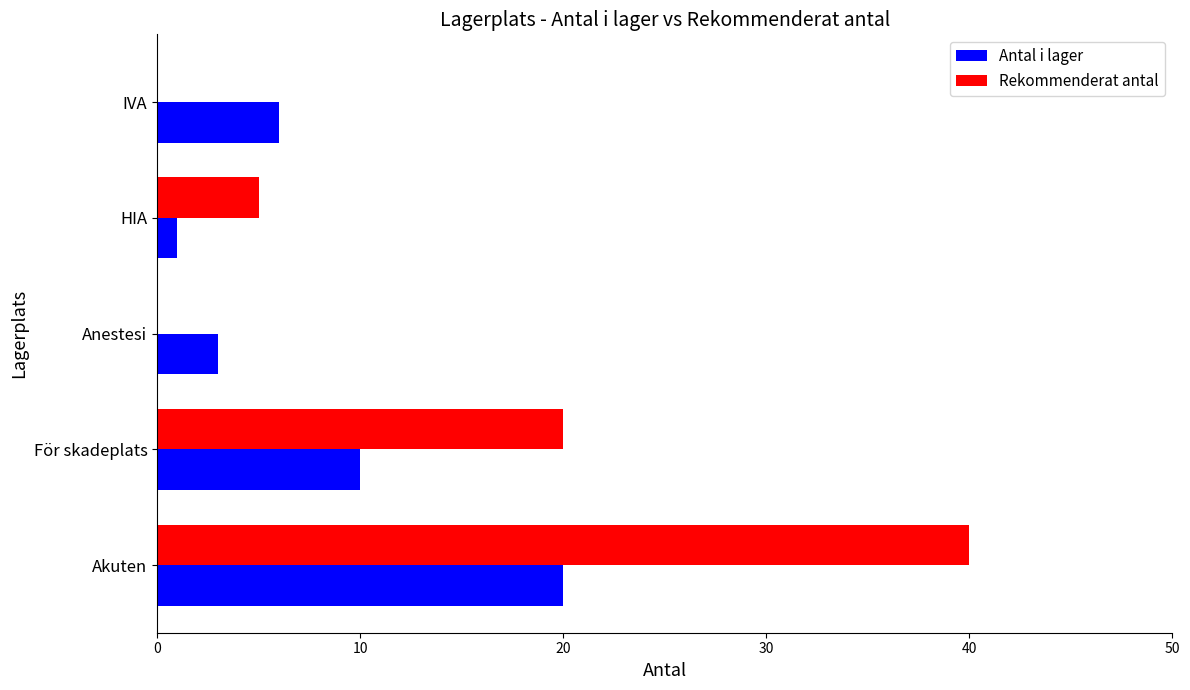

Between För skadeplats and IVA, which series saw the biggest shift?

Rekommenderat antal